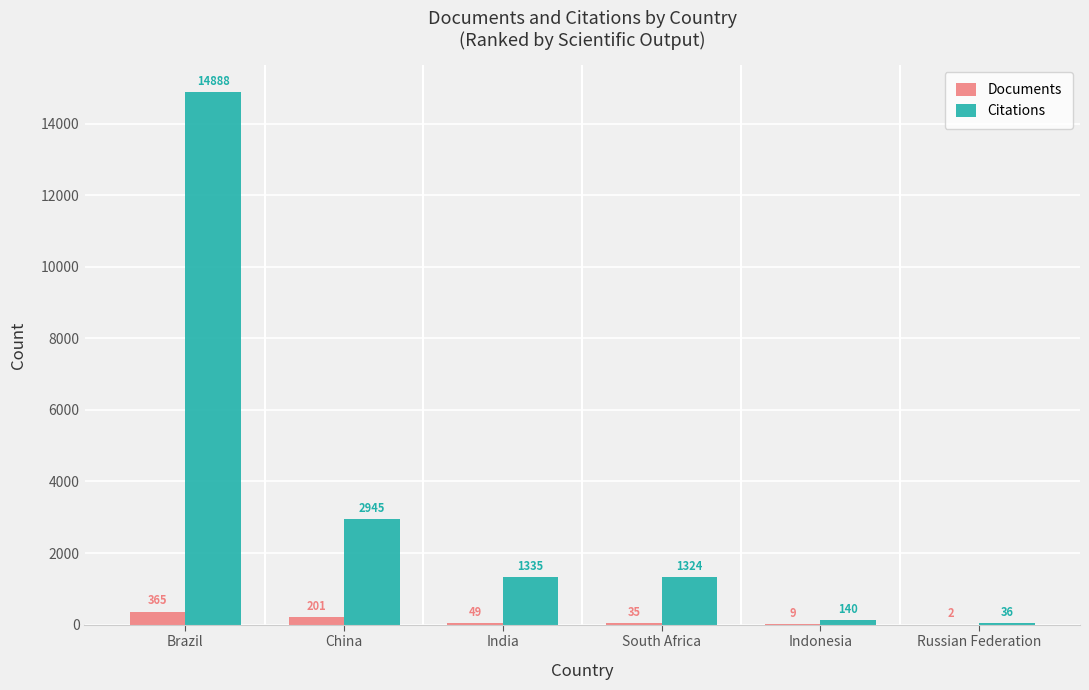

The value of Documents at Indonesia is 9. True or false?

True